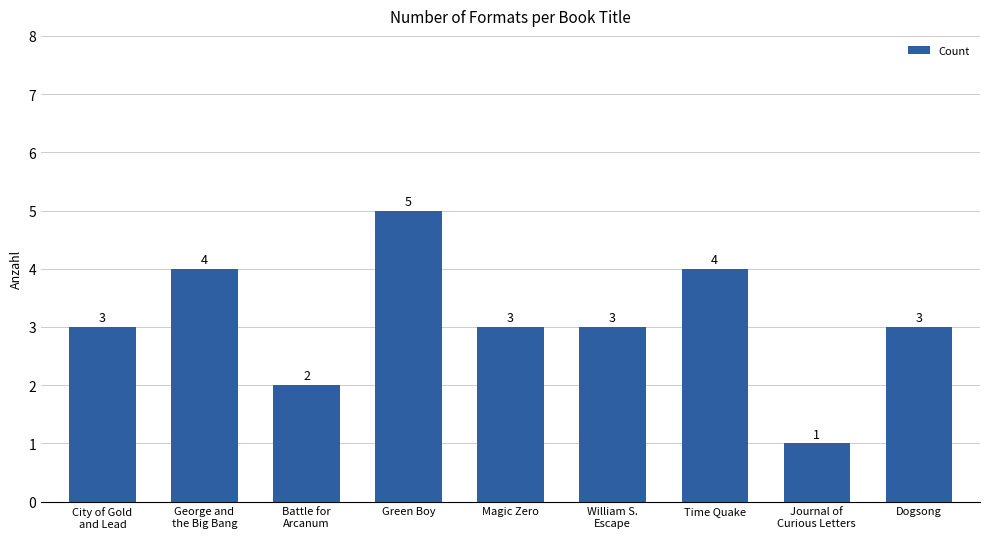

What is the sum of all values?

28